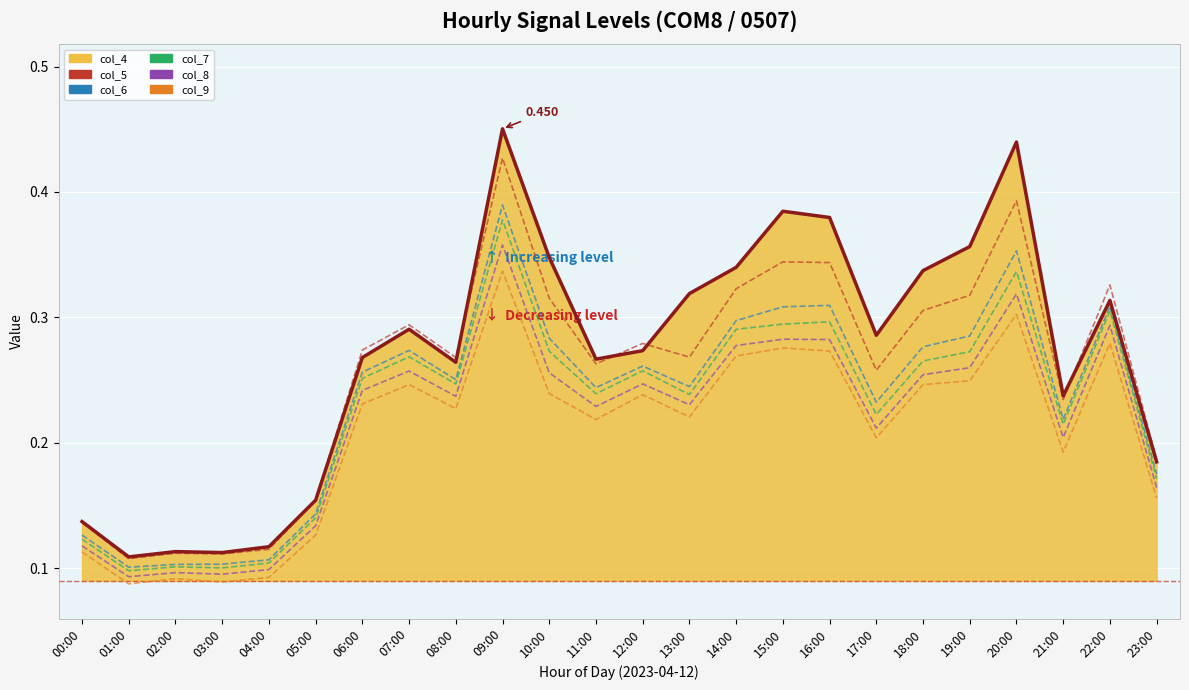

Reading left to right, transcribe all the data shown in this chart.

col_4 line: 0.1	0.1	0.1	0.1	0.1	0.2	0.3	0.3	0.3	0.5	0.3	0.3	0.3	0.3	0.3	0.4	0.4	0.3	0.3	0.4	0.4	0.2	0.3	0.2
col_5: 0.1	0.1	0.1	0.1	0.1	0.2	0.3	0.3	0.3	0.4	0.3	0.3	0.3	0.3	0.3	0.3	0.3	0.3	0.3	0.3	0.4	0.2	0.3	0.2
col_6: 0.1	0.1	0.1	0.1	0.1	0.1	0.3	0.3	0.3	0.4	0.3	0.2	0.3	0.2	0.3	0.3	0.3	0.2	0.3	0.3	0.4	0.2	0.3	0.2
col_7: 0.1	0.1	0.1	0.1	0.1	0.1	0.3	0.3	0.2	0.4	0.3	0.2	0.3	0.2	0.3	0.3	0.3	0.2	0.3	0.3	0.3	0.2	0.3	0.2
col_8: 0.1	0.1	0.1	0.1	0.1	0.1	0.2	0.3	0.2	0.4	0.3	0.2	0.2	0.2	0.3	0.3	0.3	0.2	0.3	0.3	0.3	0.2	0.3	0.2
col_9: 0.1	0.1	0.1	0.1	0.1	0.1	0.2	0.2	0.2	0.3	0.2	0.2	0.2	0.2	0.3	0.3	0.3	0.2	0.2	0.2	0.3	0.2	0.3	0.2